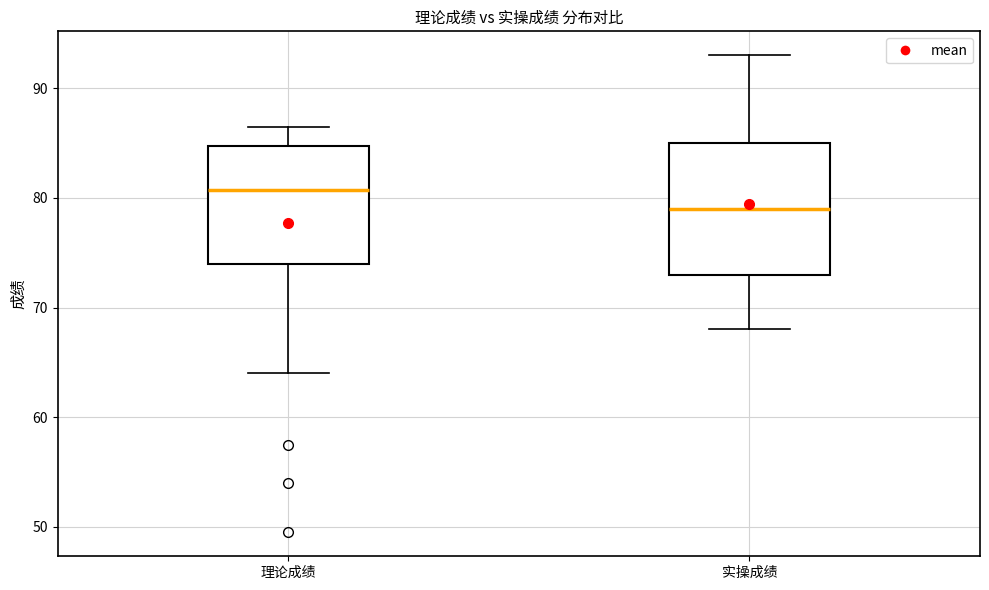

Where does the lower whisker of the box for 实操成绩 end on the y-axis? The values are not printed on the chart, so give them approximately, as read against the axis.

68